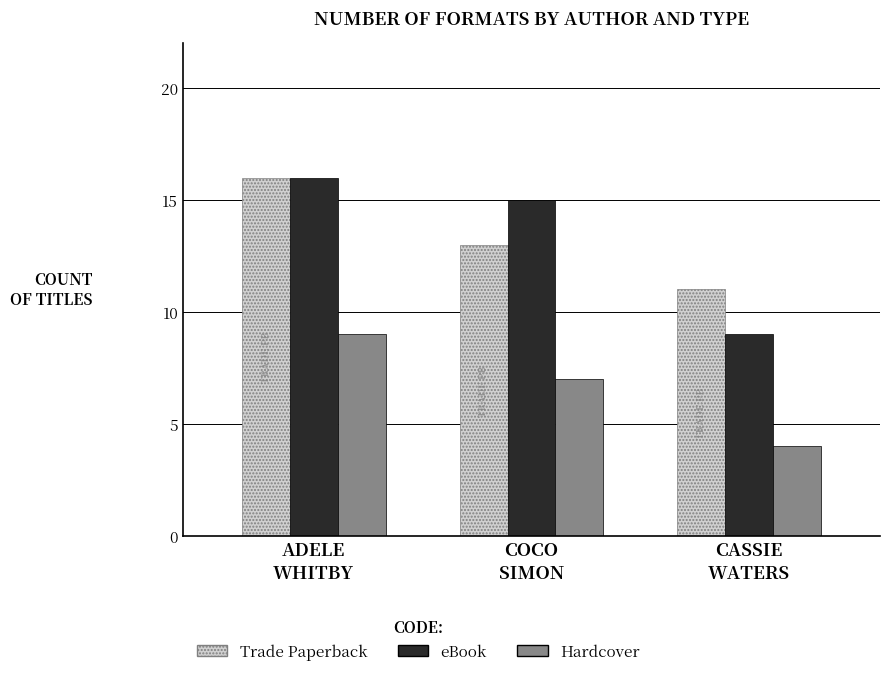

What is the minimum value shown in the chart?

4